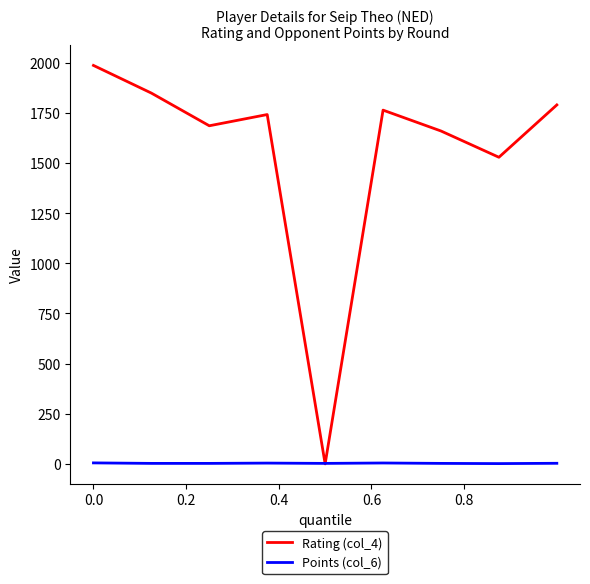

List the series in order of their peak value, highest first.

Rating (col_4), Points (col_6)